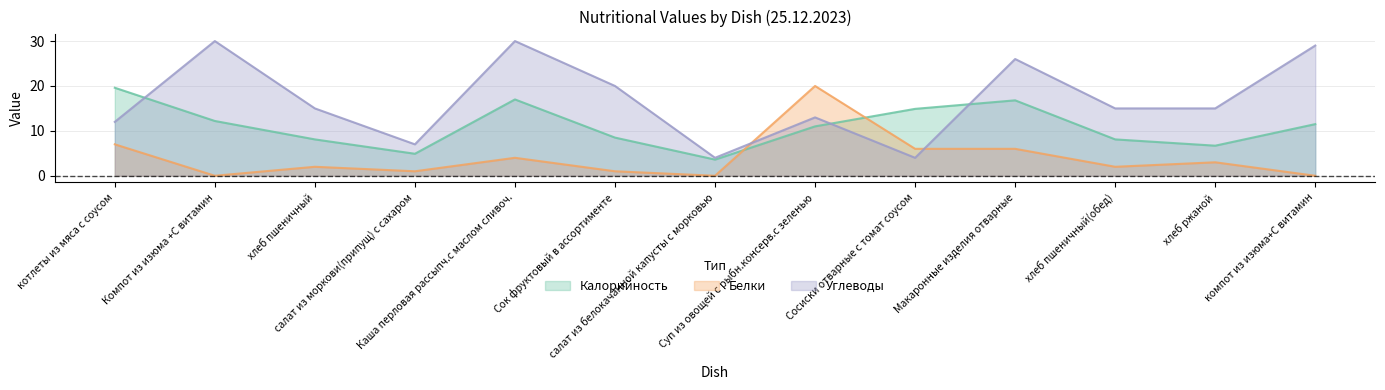

The value of Углеводы at Компот из изюма +С витамин is 18.6. True or false?

False